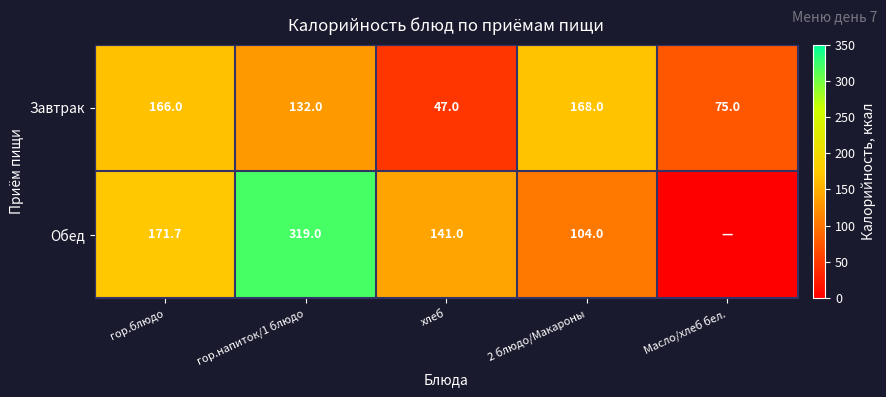

The value of Завтрак at Масло/хлеб бел. is 75.0. True or false?

True